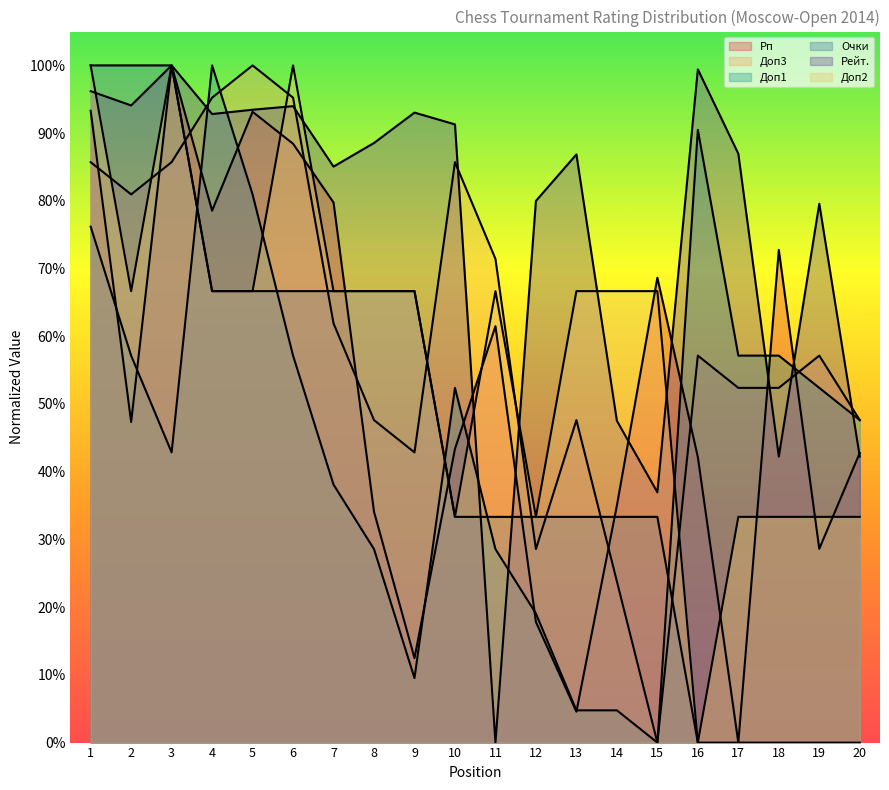

After their last crossing, which series has the higher values: Доп1 or Доп3?

Доп3